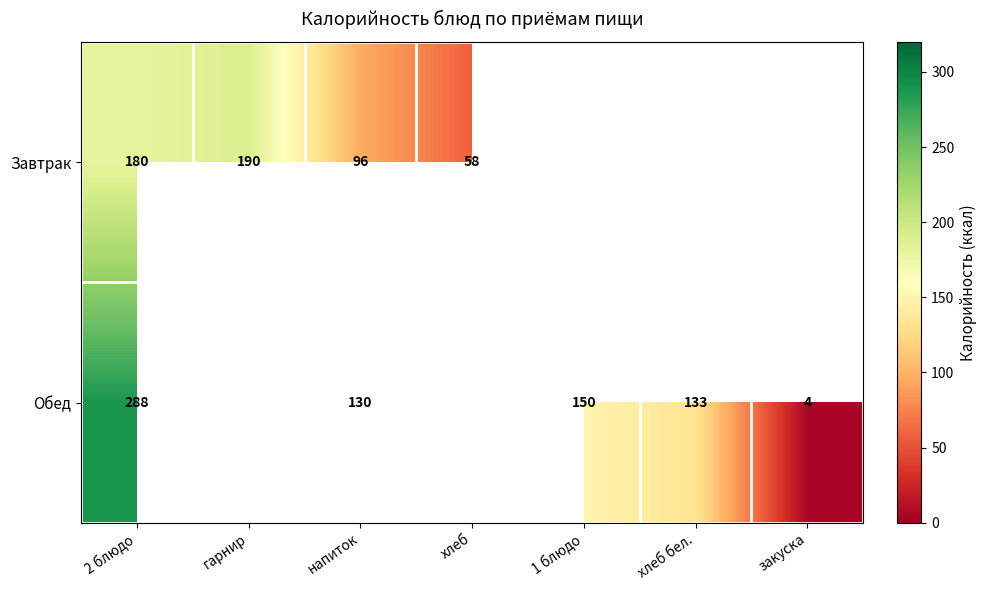

At напиток, list the series in order from smallest to largest.

Завтрак, Обед